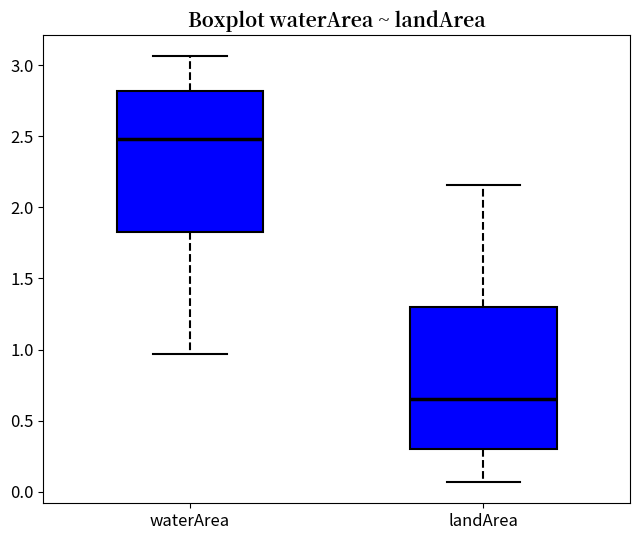

Where is the upper edge of the box for waterArea on the y-axis? The values are not printed on the chart, so give them approximately, as read against the axis.

2.80